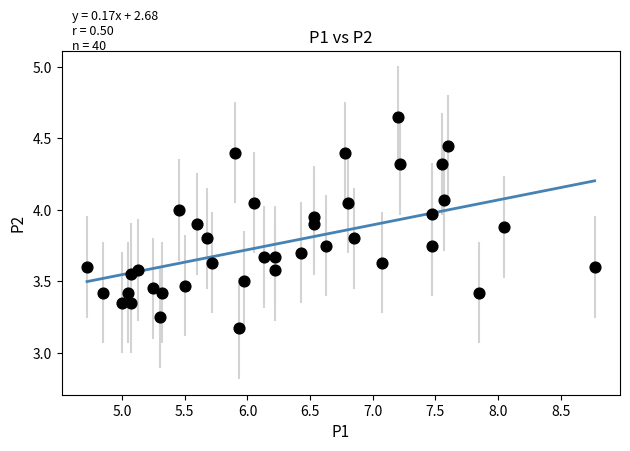

What is the range of Y values (max minus min)?

1.5